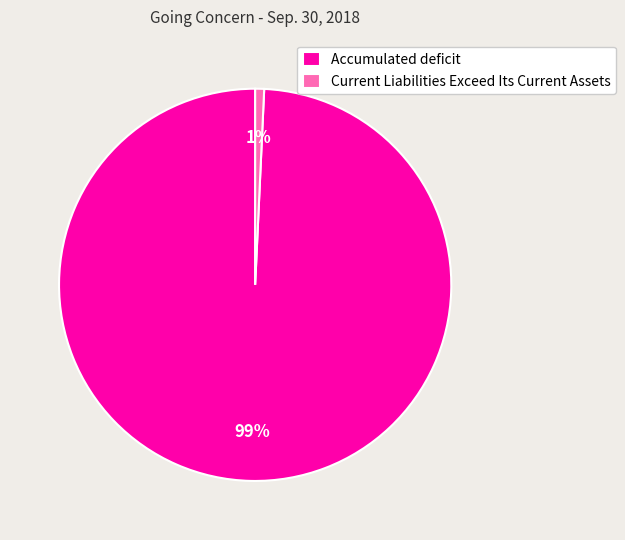

Which slice represents more than half of the pie?

Accumulated deficit